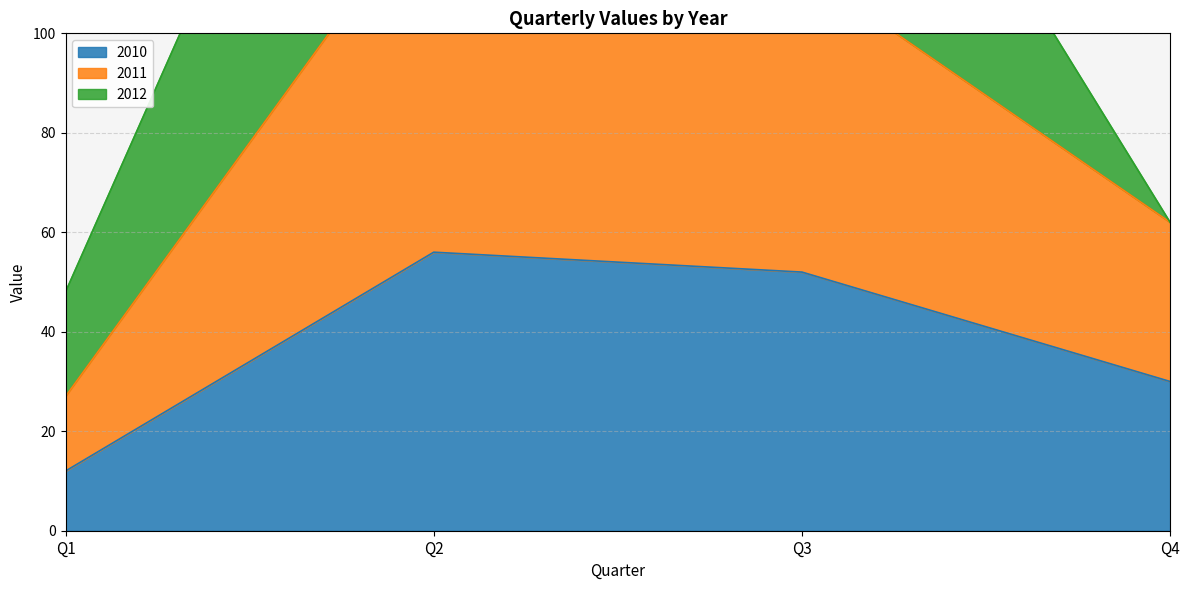

True or false: 2011 and 2010 cross at least once.

False